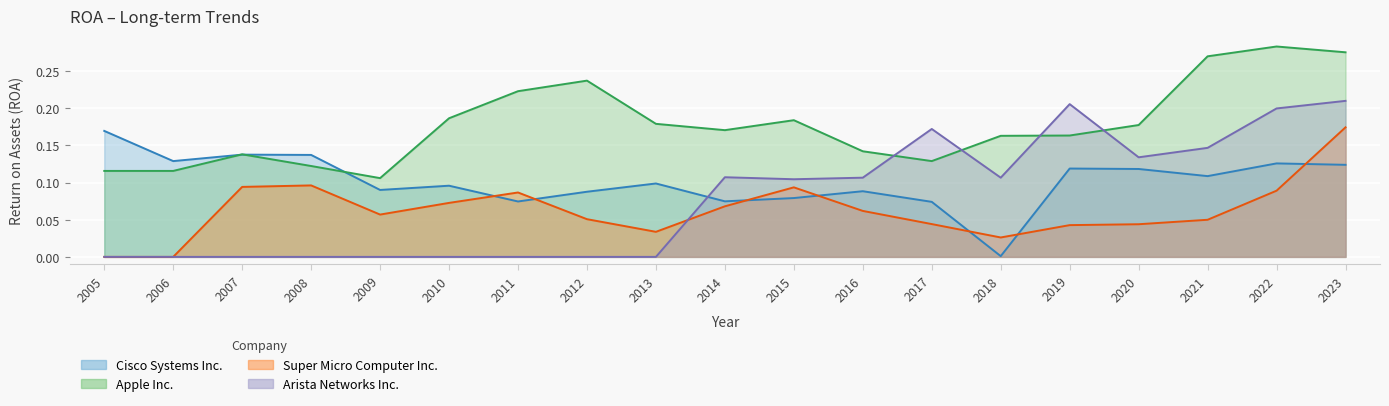

Does the chart display data point markers on the line(s)?

No